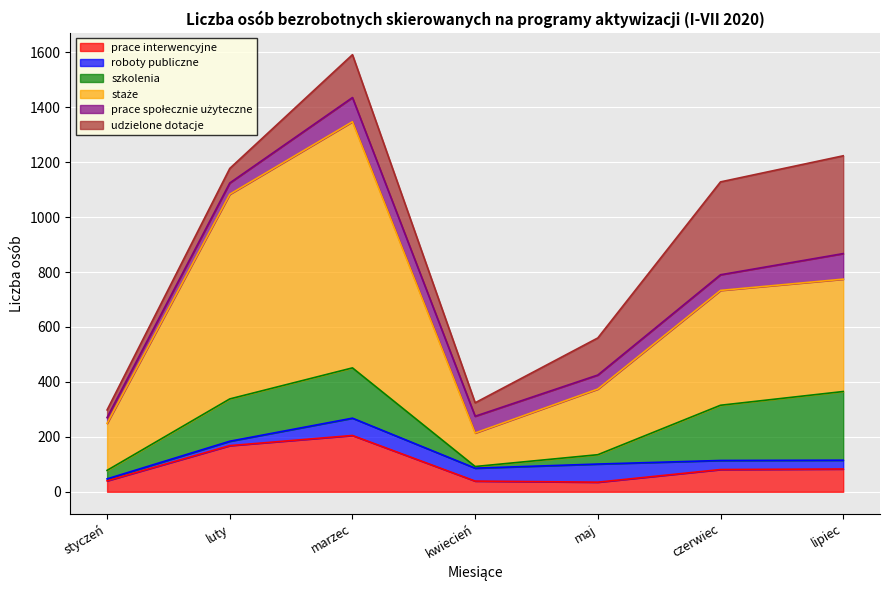

List the series in order of their peak value, lowest first.

roboty publiczne, prace społecznie użyteczne, prace interwencyjne, szkolenia, udzielone dotacje, staże